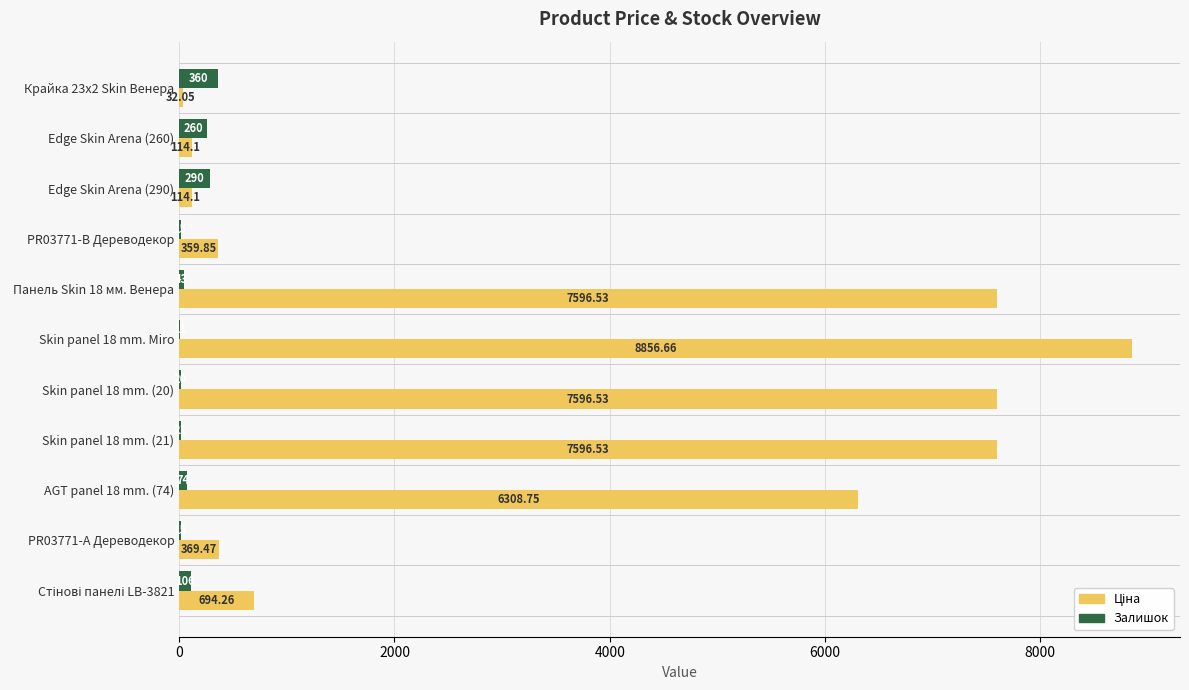

Count the number of categories in the chart.

11